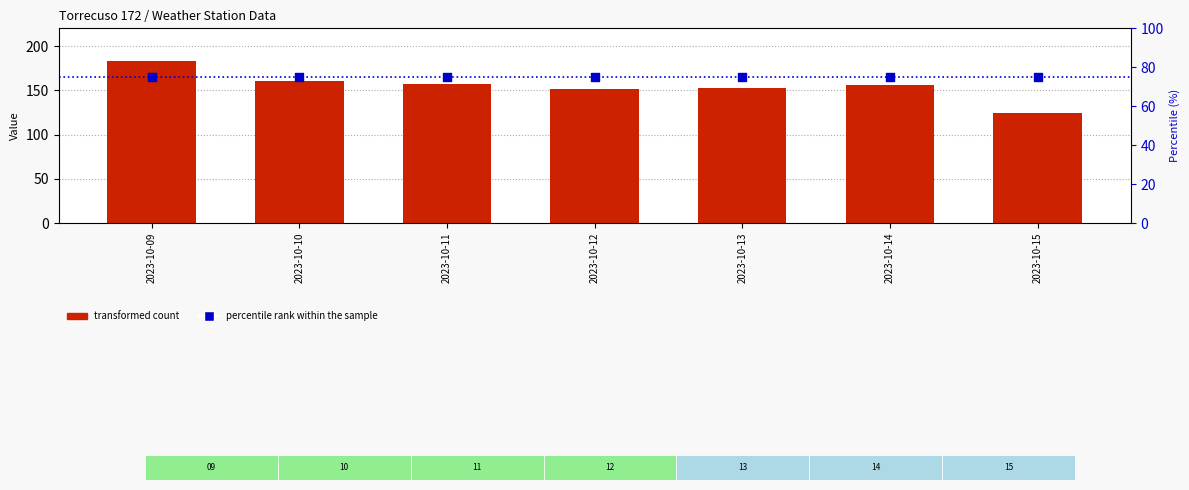

Which series has the largest Y range (max minus min)?

transformed count